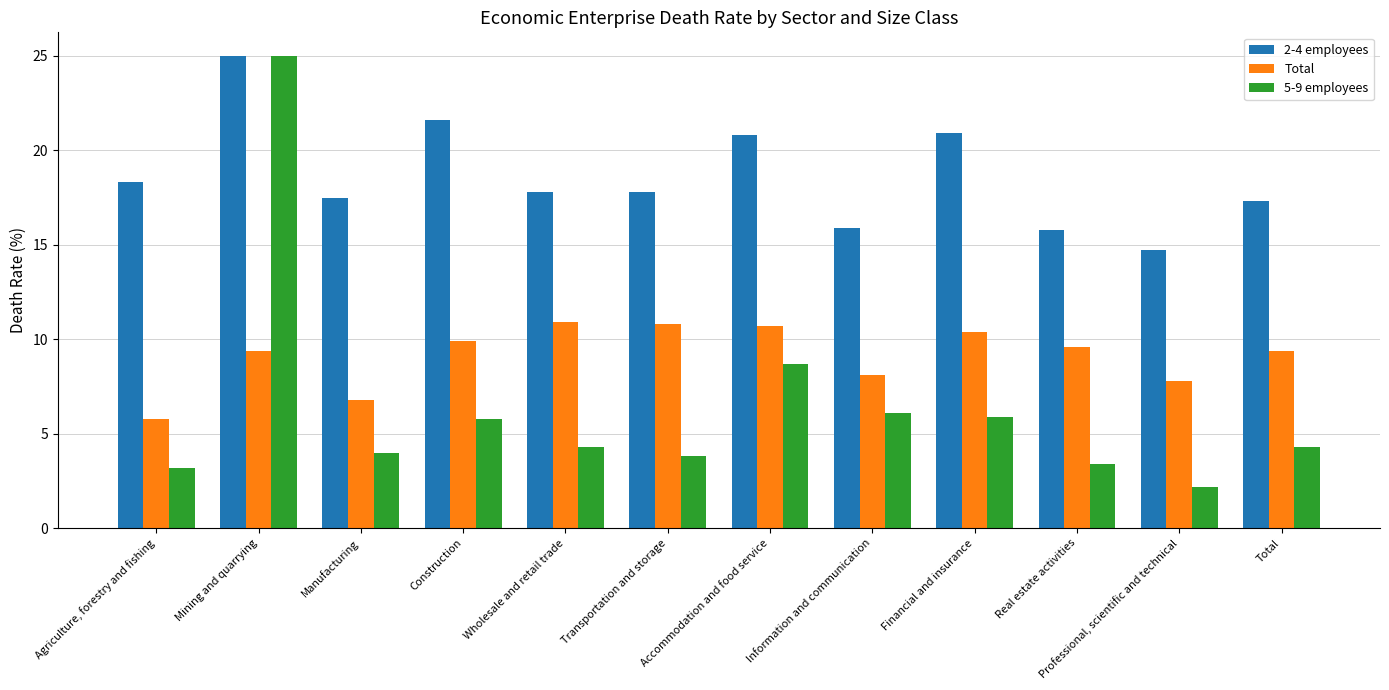

The value of 5-9 employees at Construction is 5.8. True or false?

True